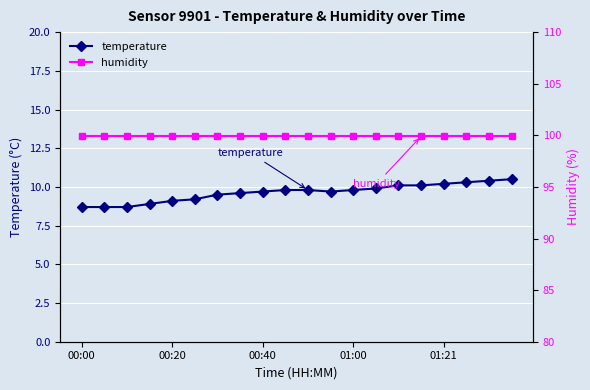

What is the minimum value shown in the chart?

8.7